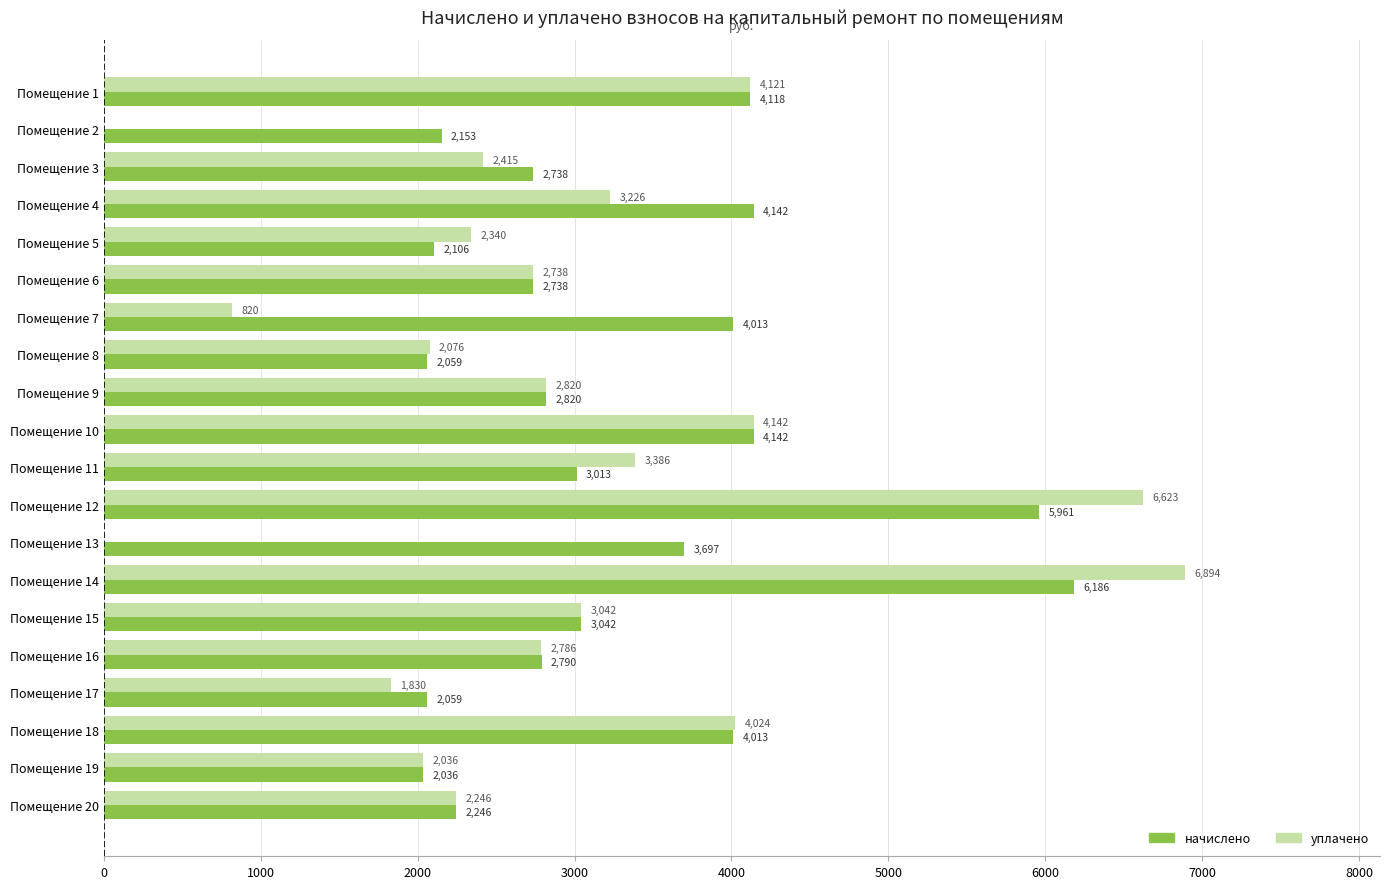

At which category is the sum across all series the highest?

Помещение 14